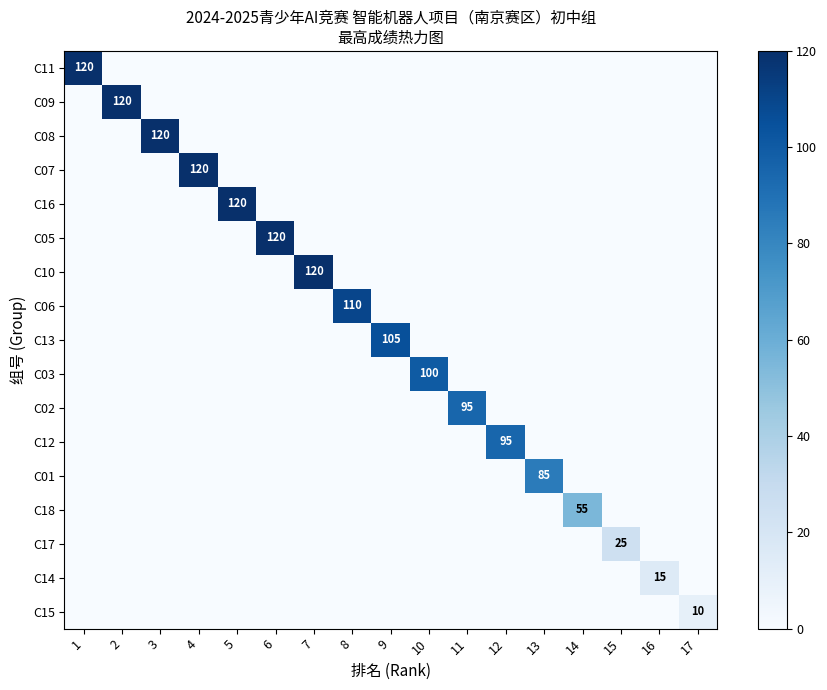

How many values in the C09 series exceed 0?

1